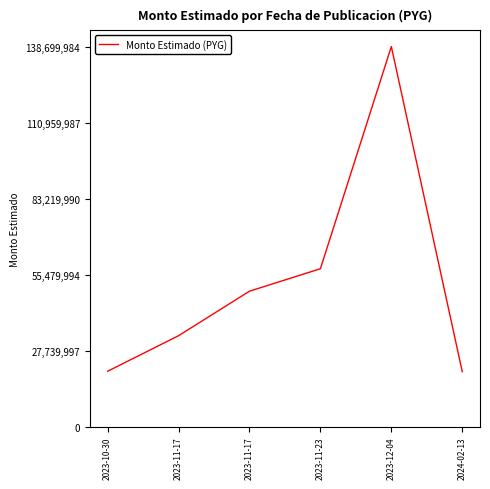

Which has a higher value, 2023-10-30 or 2023-12-04?

2023-12-04